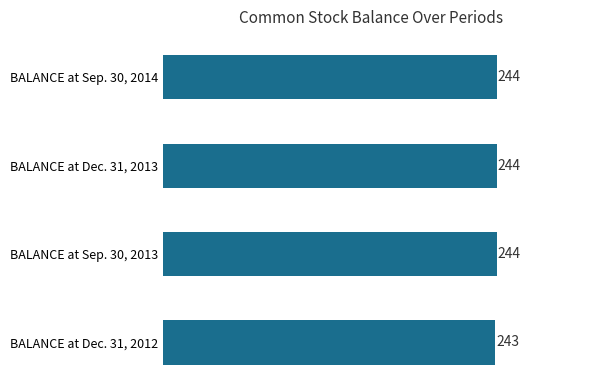

Count the number of categories in the chart.

4